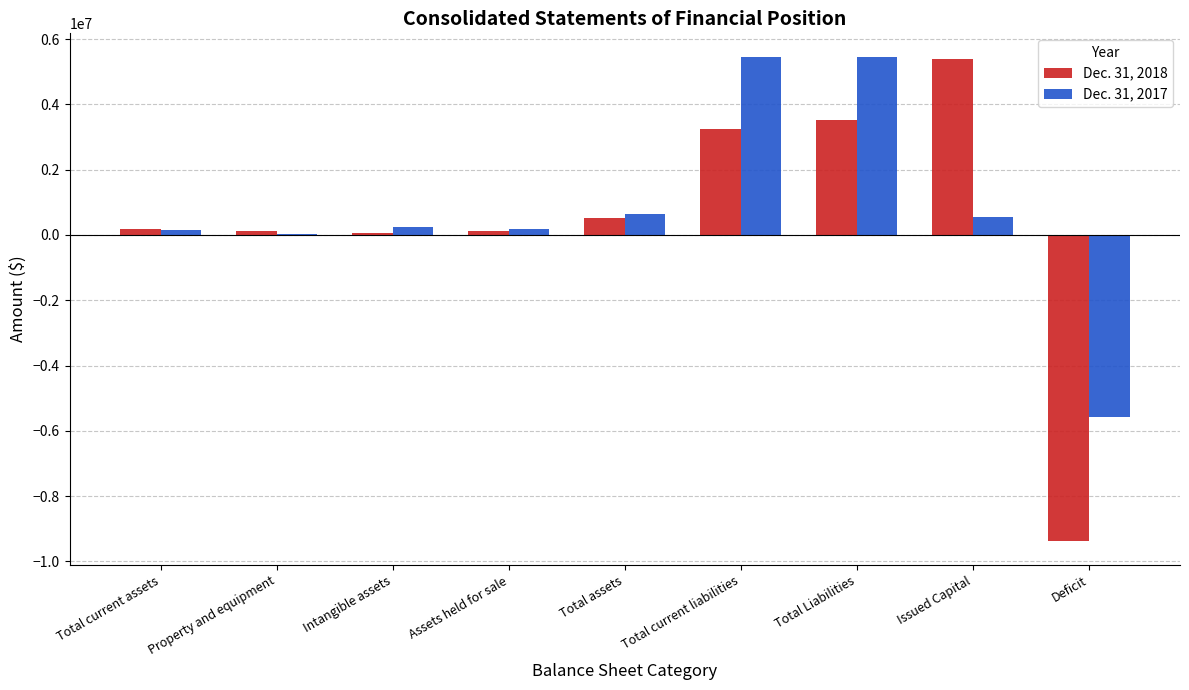

What is the greatest value displayed?

5436664